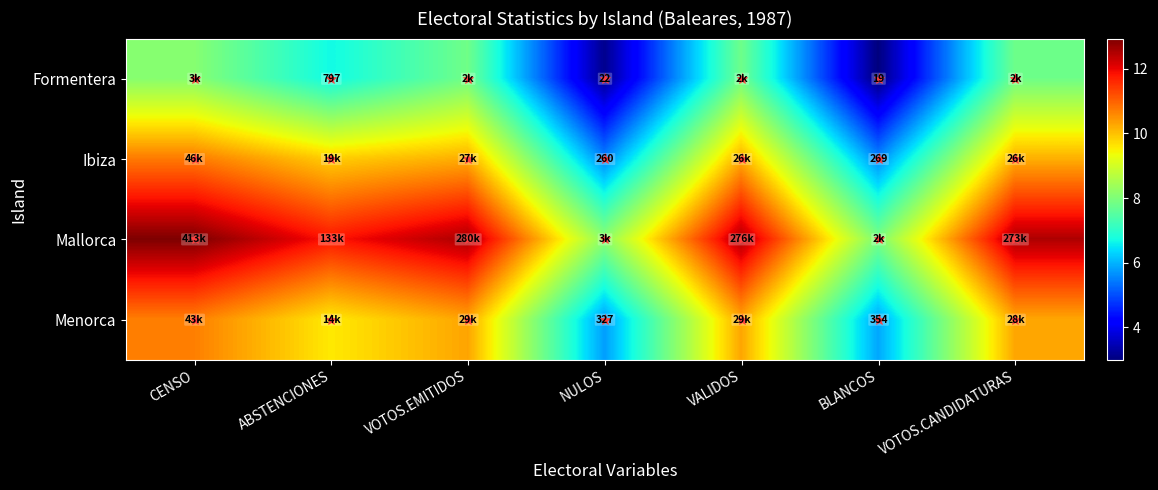

At which category is the sum across all series the highest?

CENSO